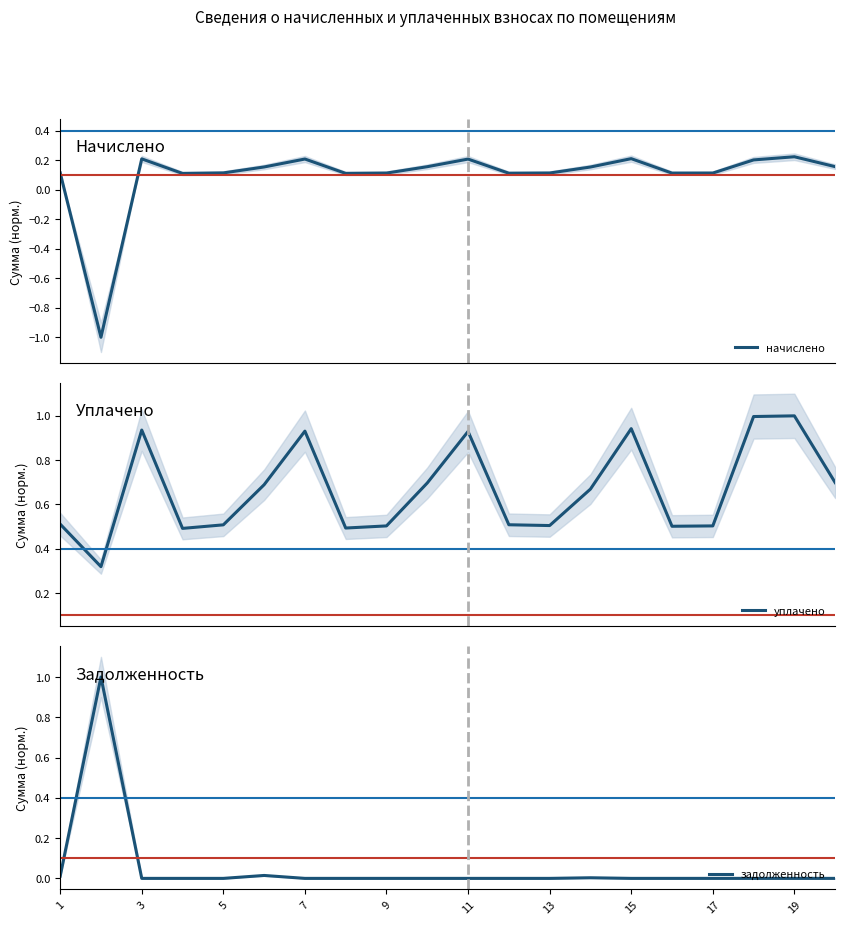

What is the maximum value shown in the chart?

1.0